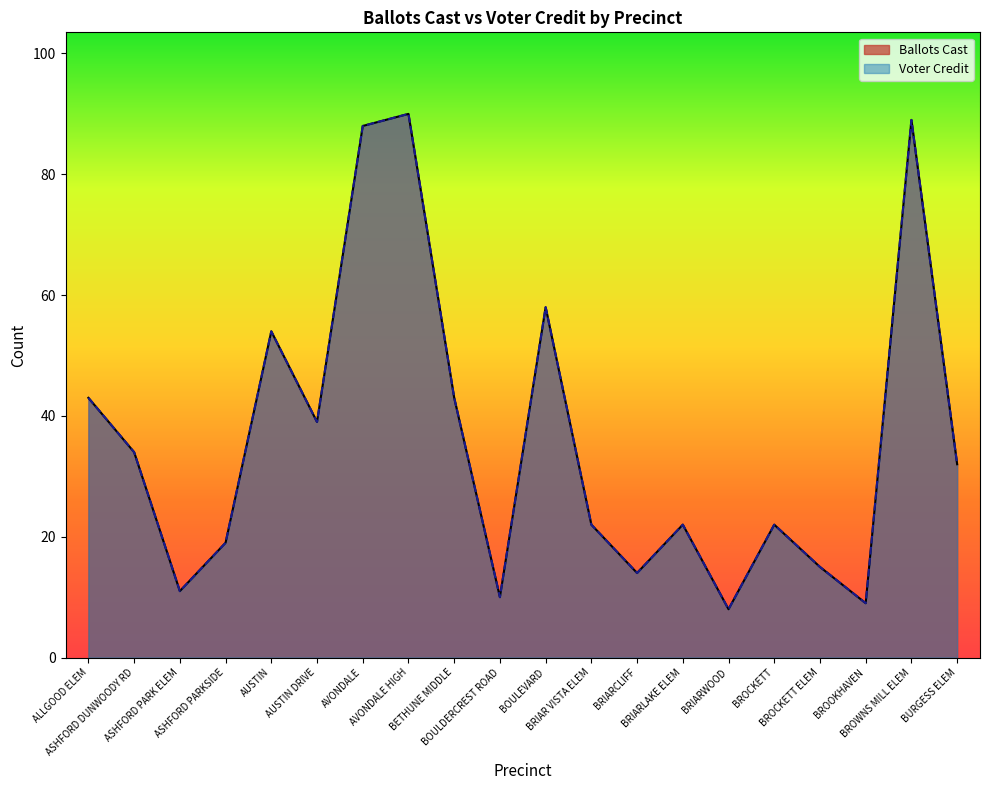

What is the difference between the Voter Credit values at BRIARLAKE ELEM and AVONDALE?

66